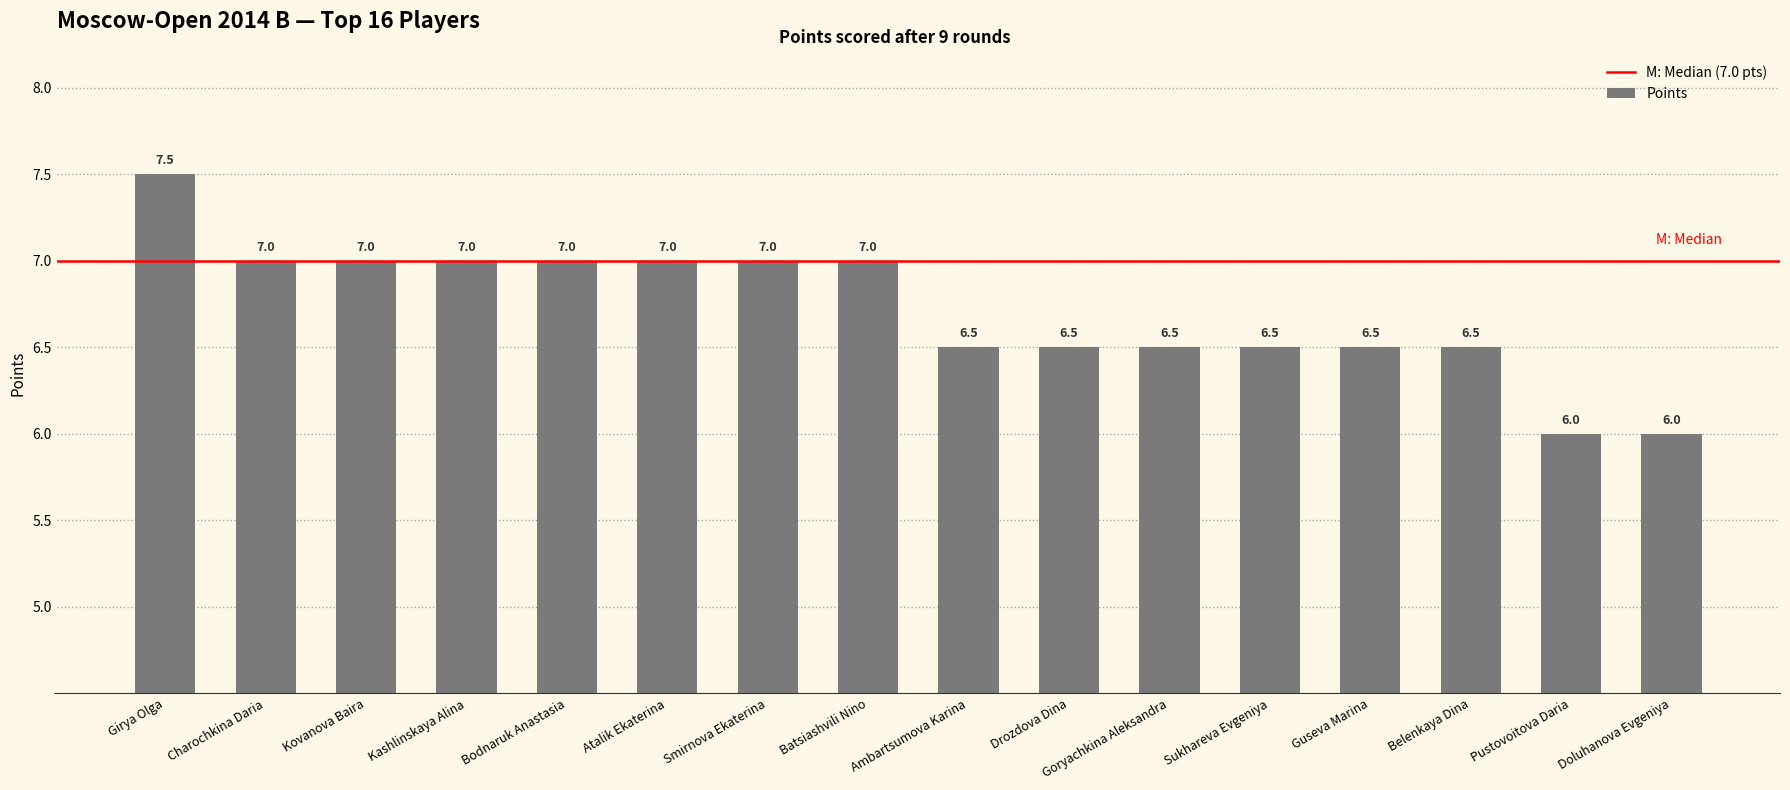

What is the label of the 5th bar from the left?

Bodnaruk Anastasia